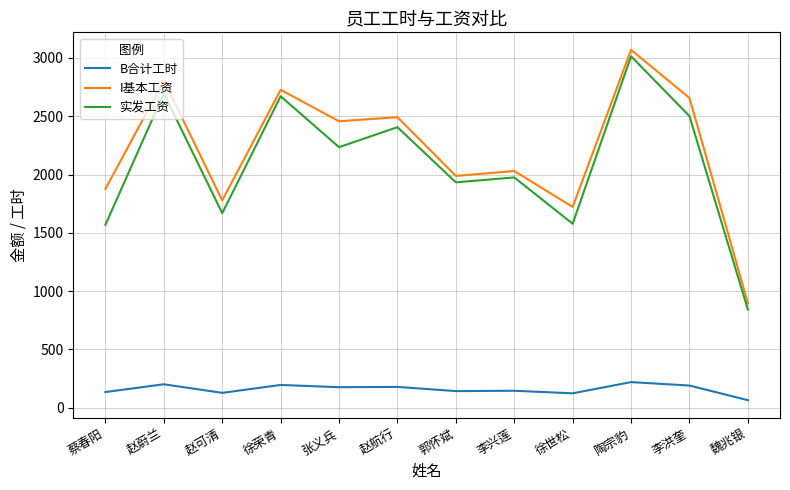

What is the total value across all series at 李洪奎?

5347.1